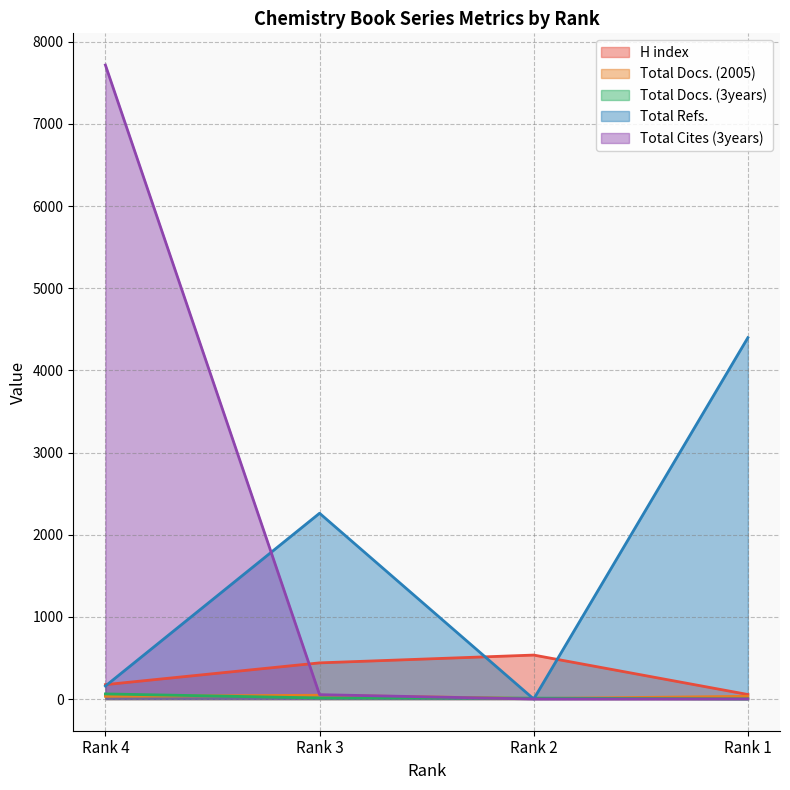

How many positive values does the Total Refs. series have?

3